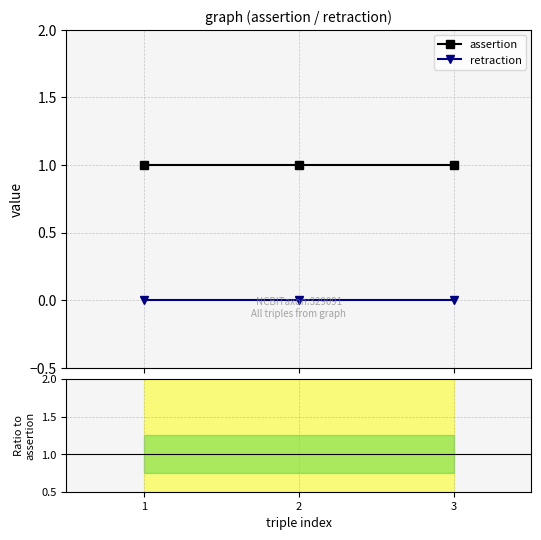

Between 3 and 2, which is larger?

3